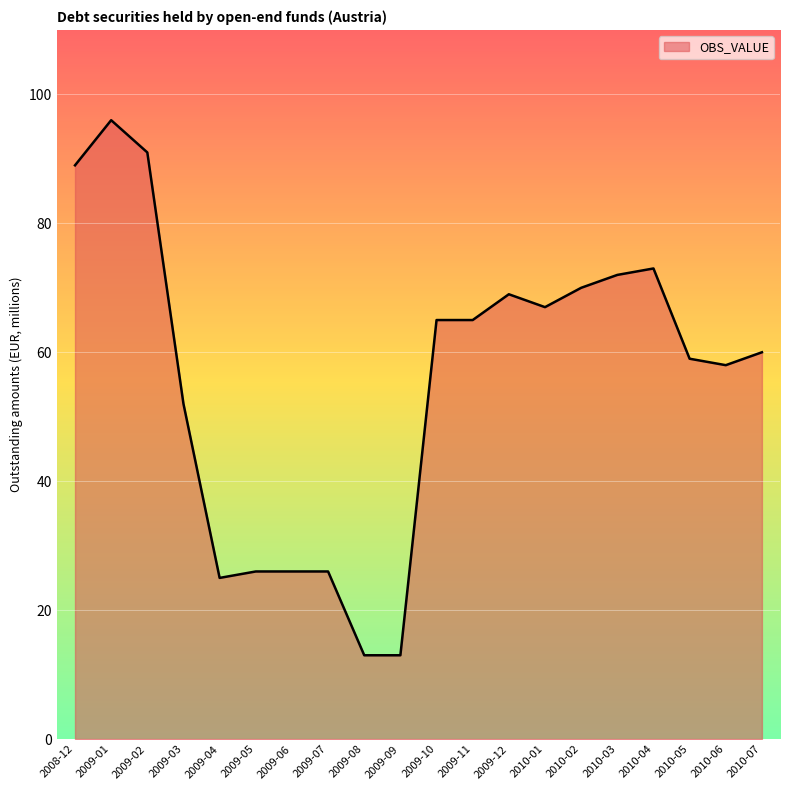

How many distinct data groups are displayed?

1